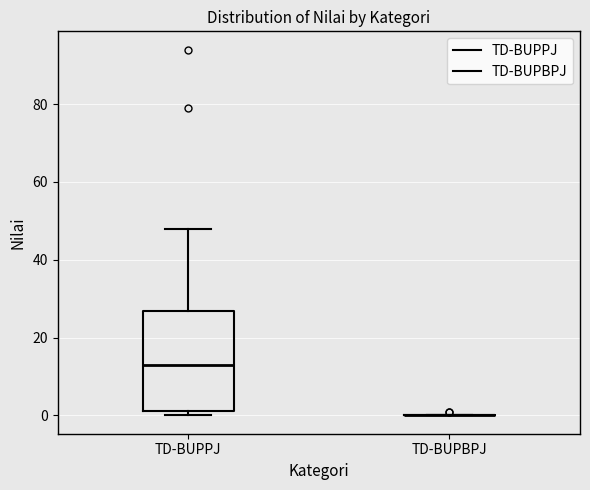

Comparing the boxes themselves (not the whiskers), which one is the tallest?

TD-BUPPJ